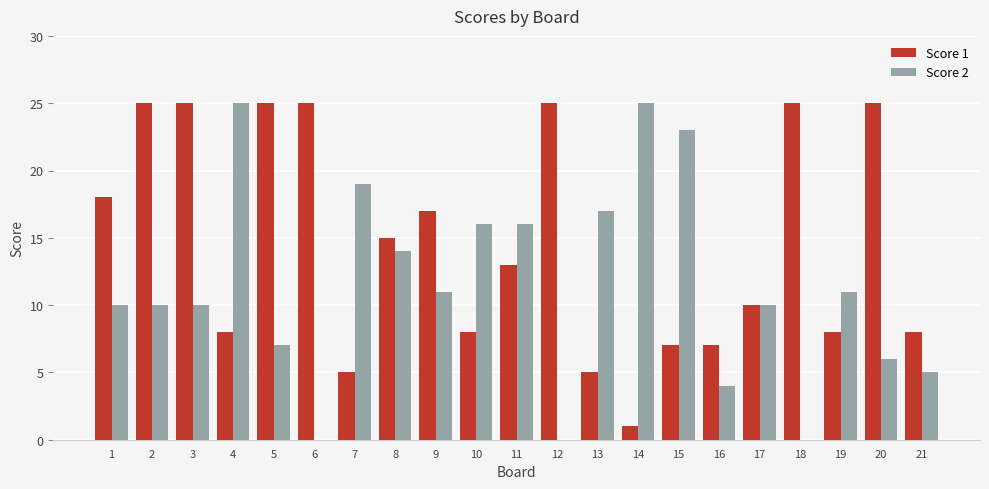

What is the highest value of the Score 2 series?

25